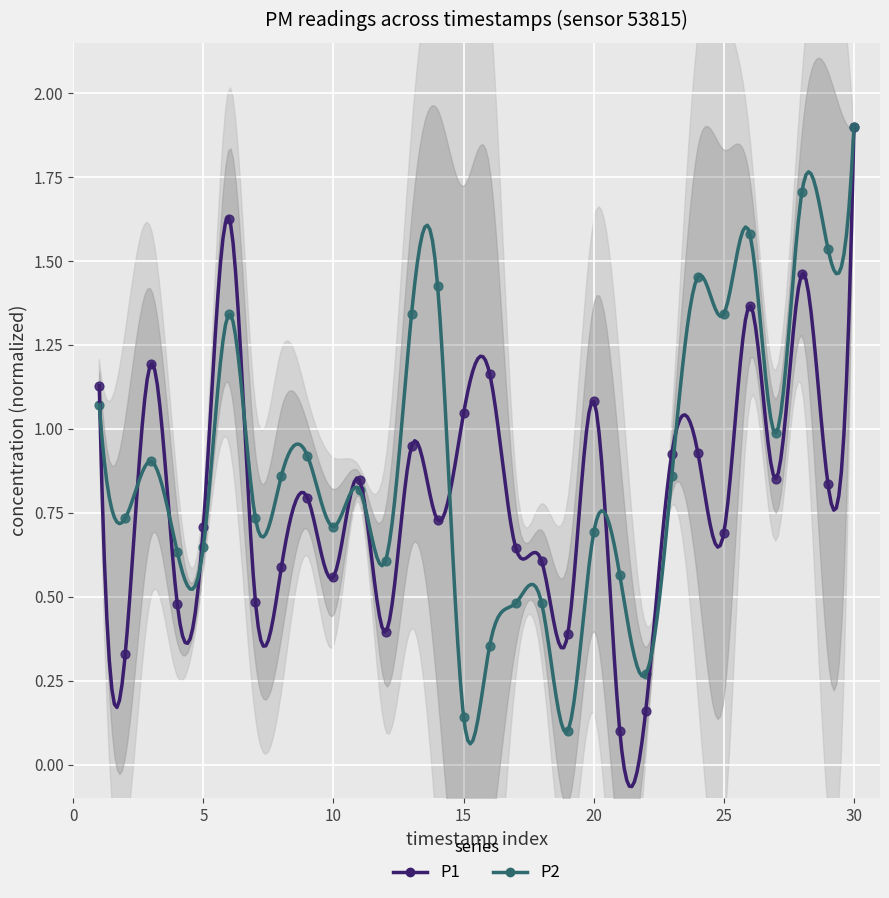

Which series has the widest spread of Y values?

P1